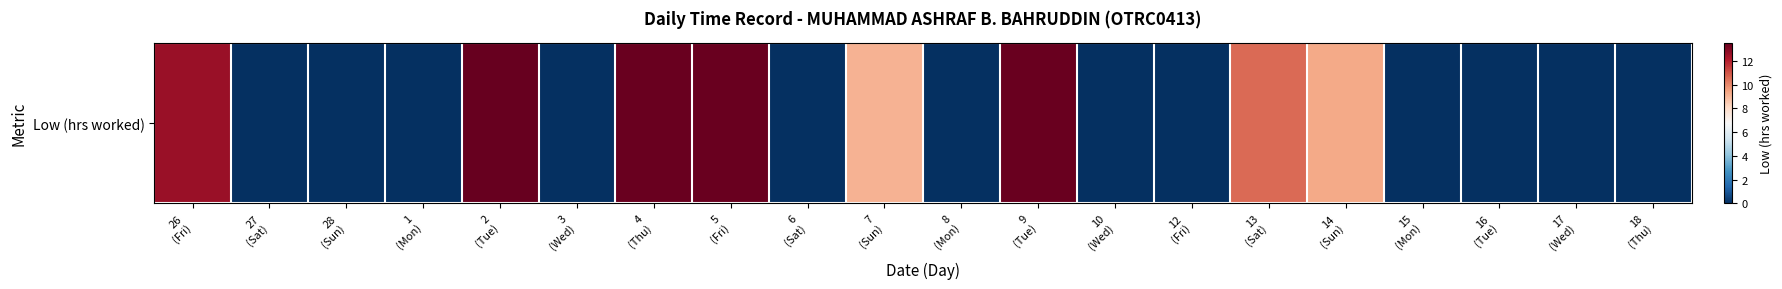

What is the difference between the second highest and second lowest values?

13.4